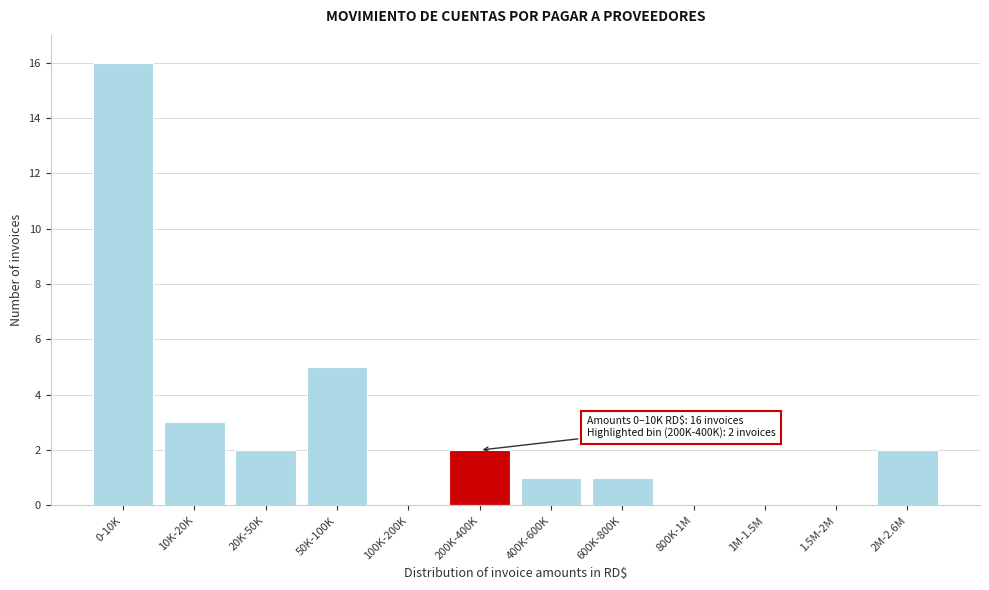

Reading right to left, list all the values displayed in this chart.

2M-2.6M=2	1.5M-2M=0	1M-1.5M=0	800K-1M=0	600K-800K=1	400K-600K=1	200K-400K=2	100K-200K=0	50K-100K=5	20K-50K=2	10K-20K=3	0-10K=16